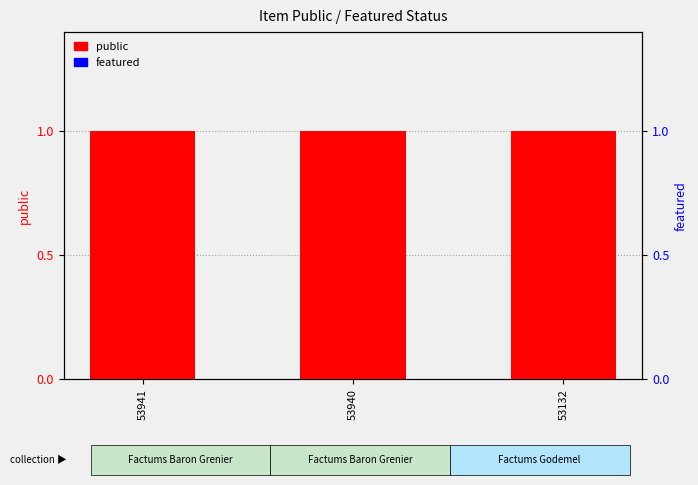

List the labels in order of public value, largest first.

53941, 53940, 53132